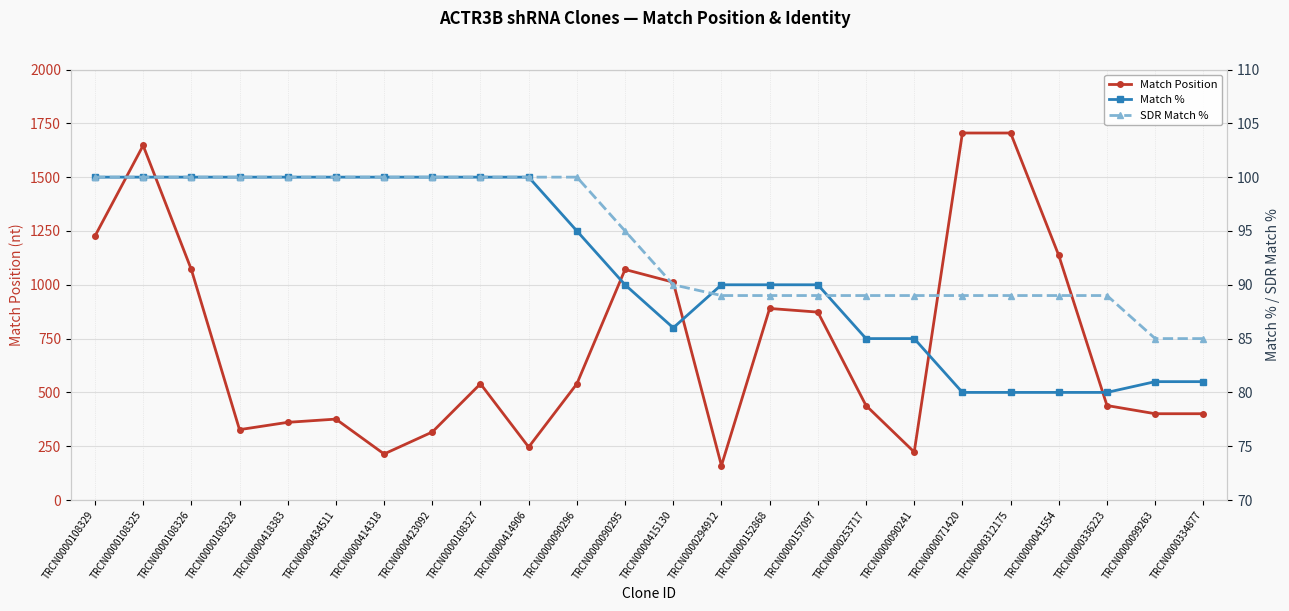

Which category has the highest value in the Match Position series?

TRCN0000071420